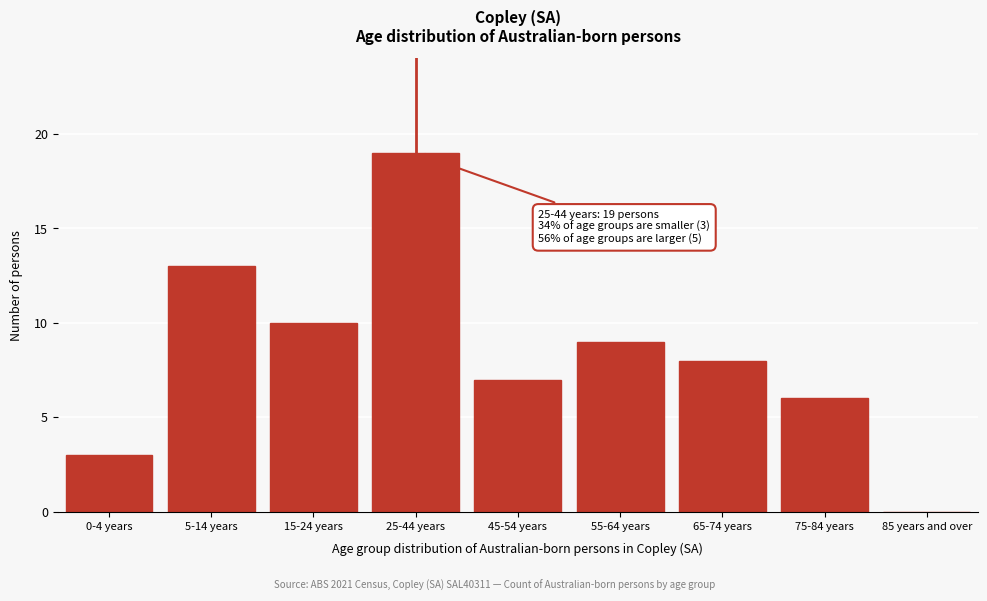

Reading left to right, list all the values displayed in this chart.

0-4 years=3	5-14 years=13	15-24 years=10	25-44 years=19	45-54 years=7	55-64 years=9	65-74 years=8	75-84 years=6	85 years and over=0